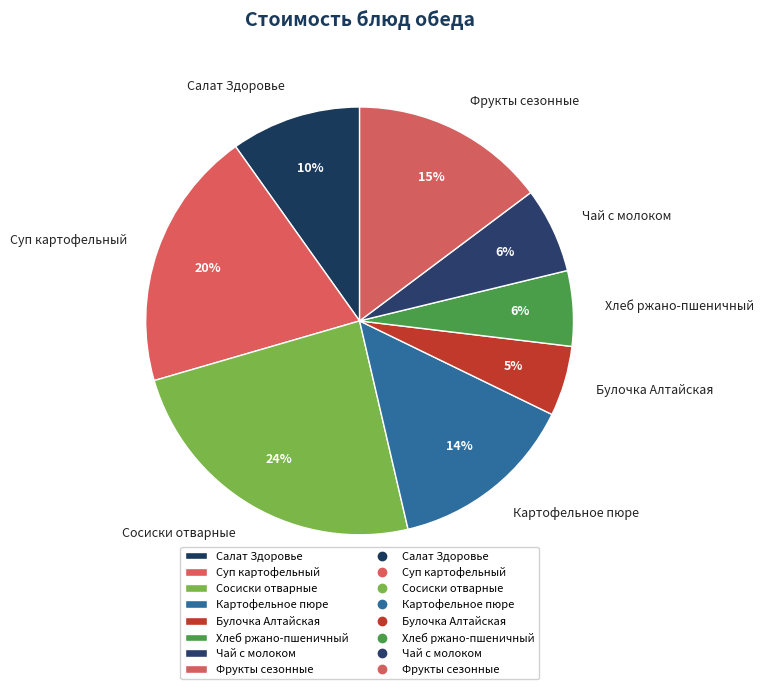

The Хлеб ржано-пшеничный slice represents 6% of the pie. True or false?

True